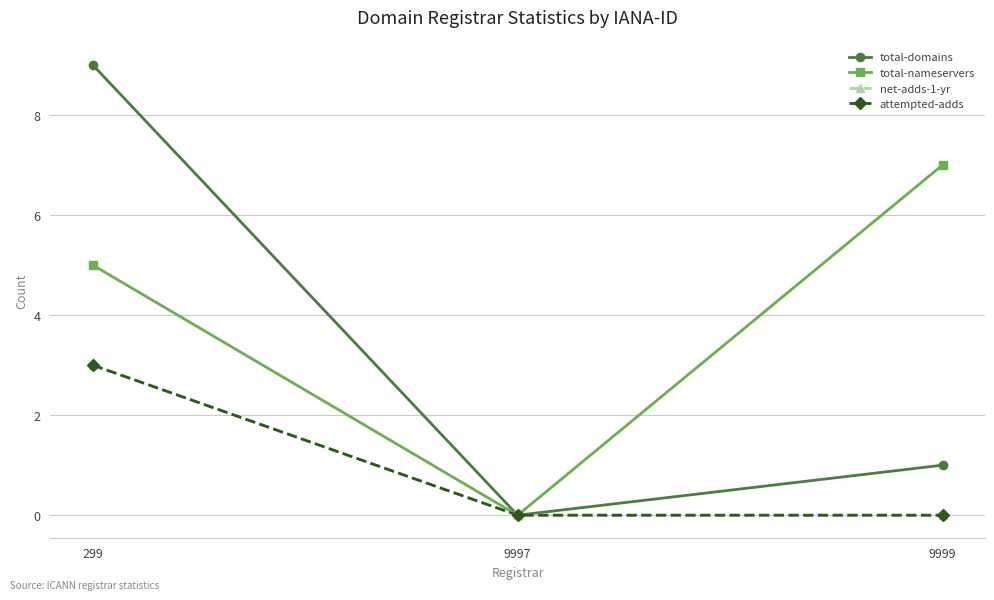

How many total-nameservers values are between 0 and 7?

3